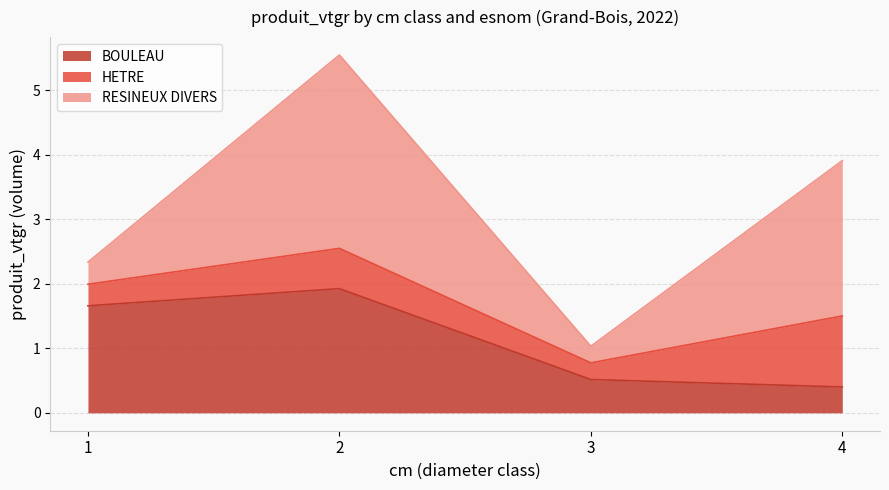

Count the BOULEAU values in the range 0 to 1.

2